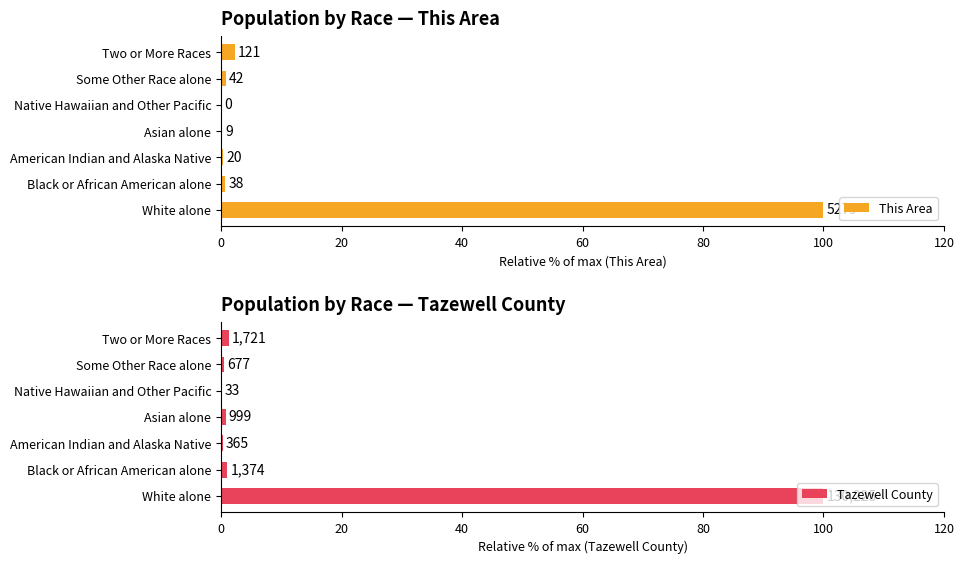

Which has a higher value, Two or More Races or American Indian and Alaska Native?

Two or More Races